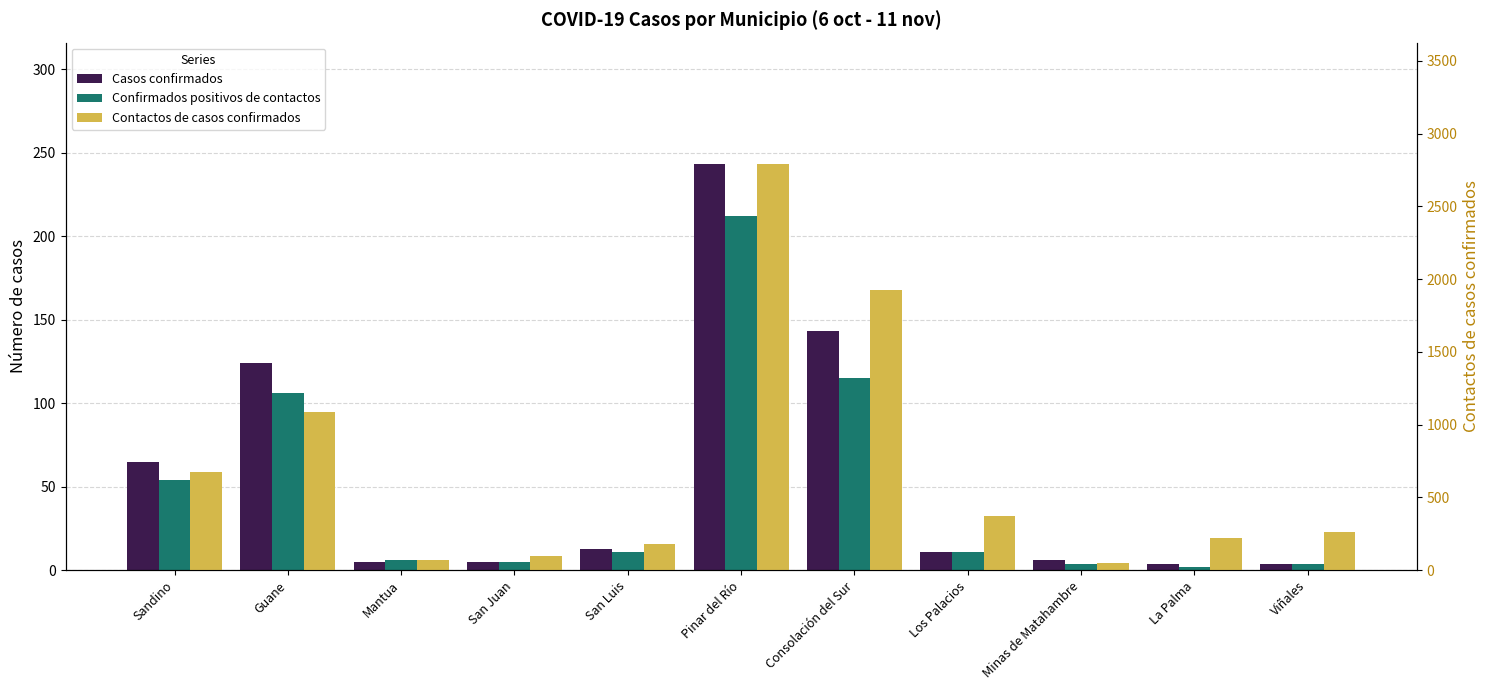

What are all the series names shown in the legend?

Casos confirmados, Confirmados positivos de contactos, Contactos de casos confirmados